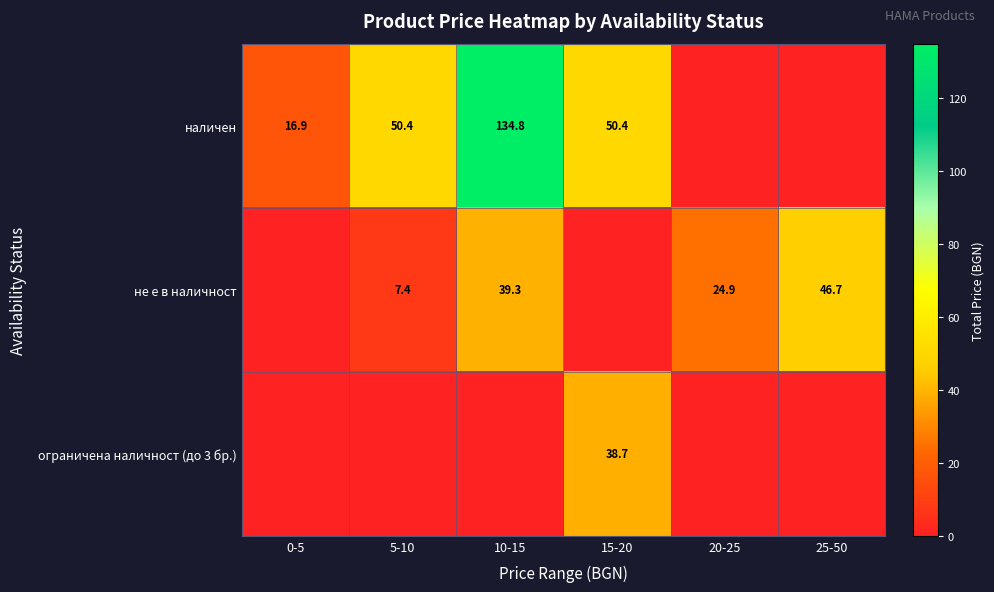

The наличен series shows 25.5 at 0-5. True or false?

False